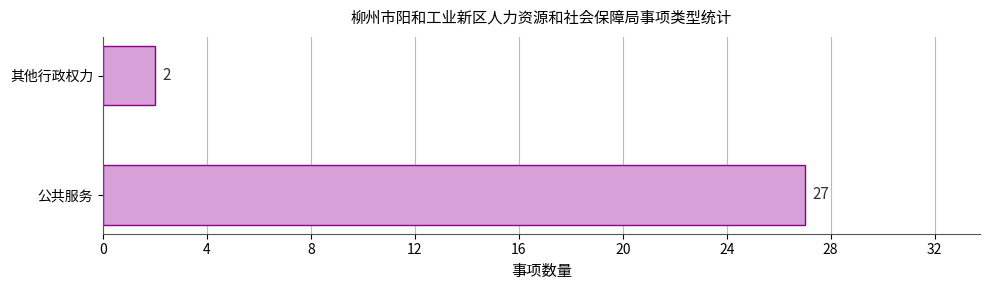

How many bars are there in total?

2